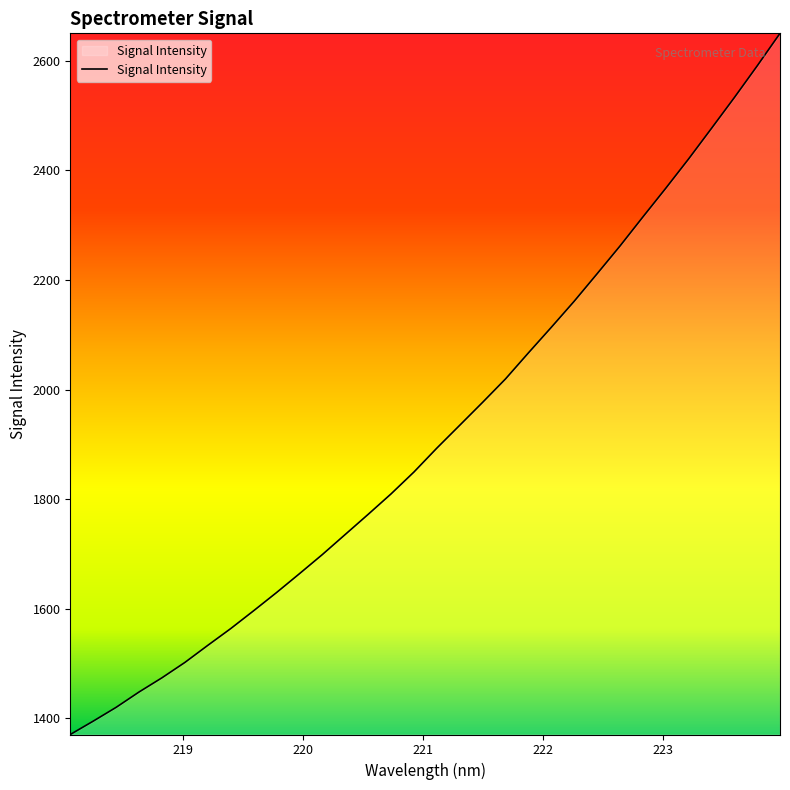

True or false: there are more than 0 points higher than both neighbors.

False